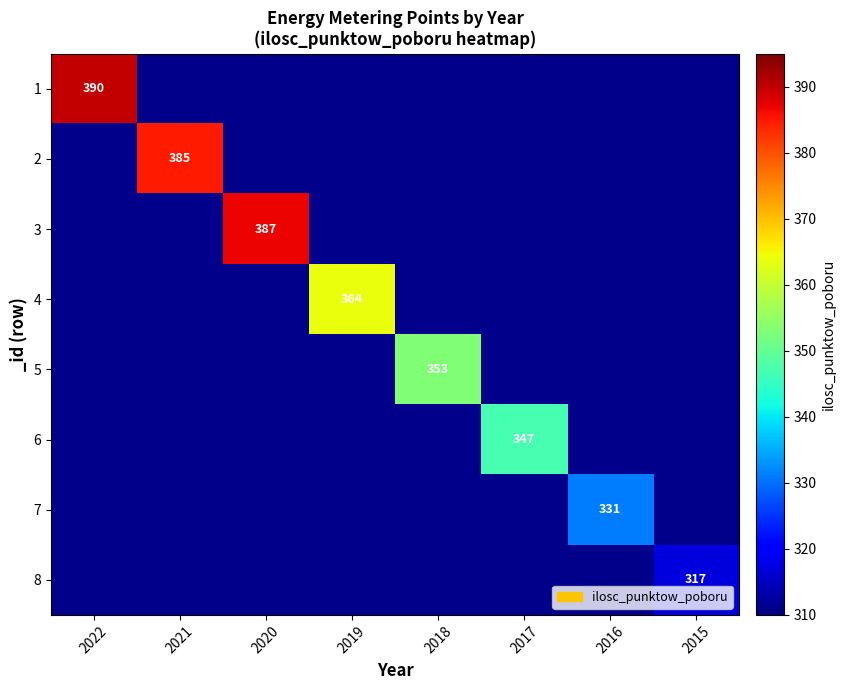

How many data points does each series have?

8